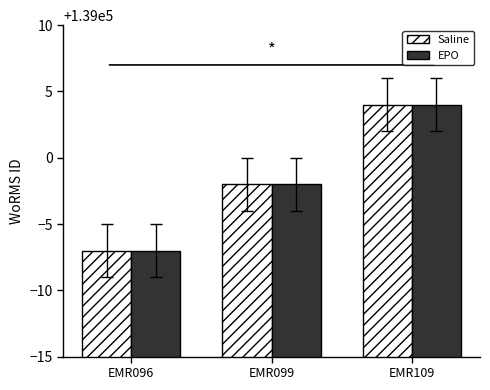

What is the total value across all series at EMR096?

277986